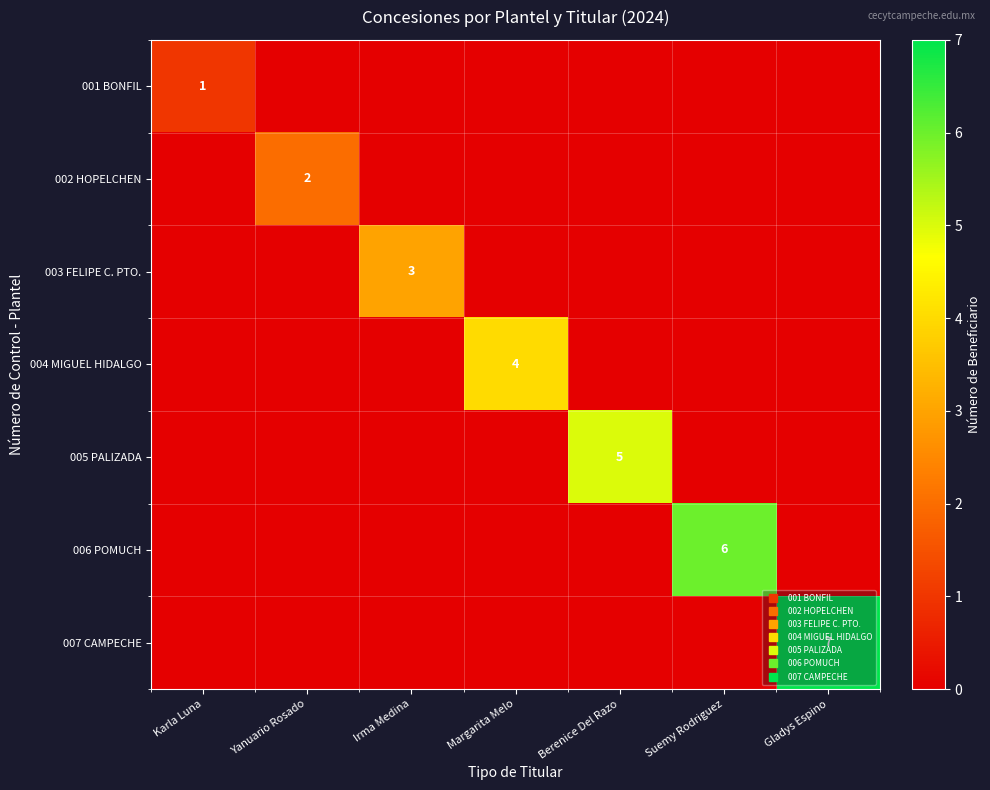

Is the value of 005 PALIZADA at Suemy Rodriguez greater than the value of 006 POMUCH at Margarita Melo?

No